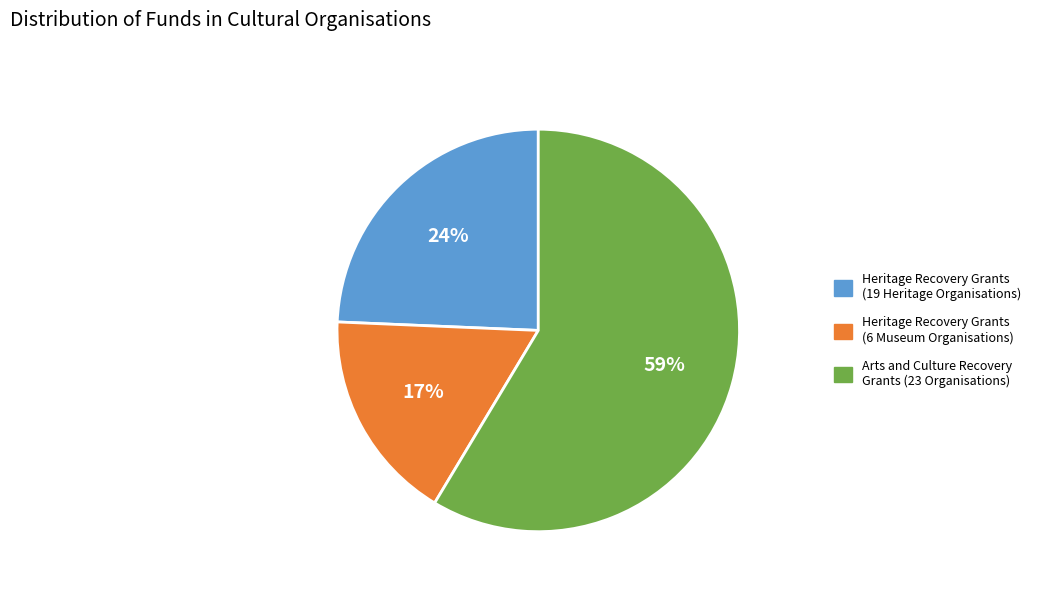

Is there a majority slice in this chart?

Yes